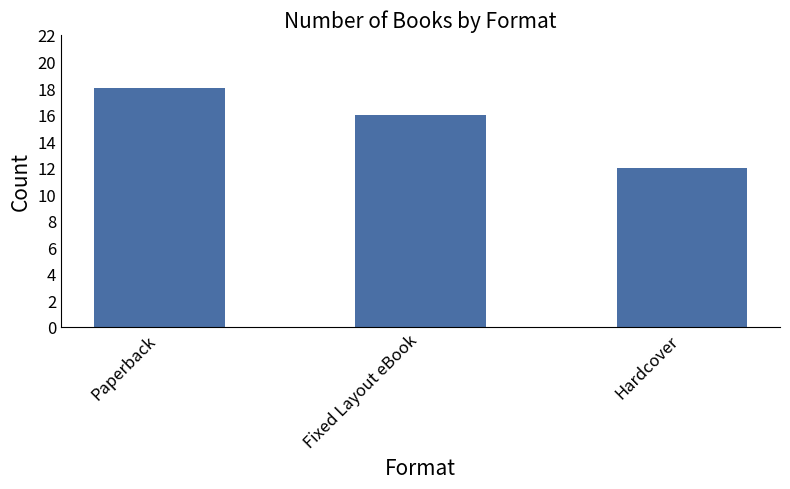

Reading left to right, list all the values displayed in this chart.

Paperback=18	Fixed Layout eBook=16	Hardcover=12